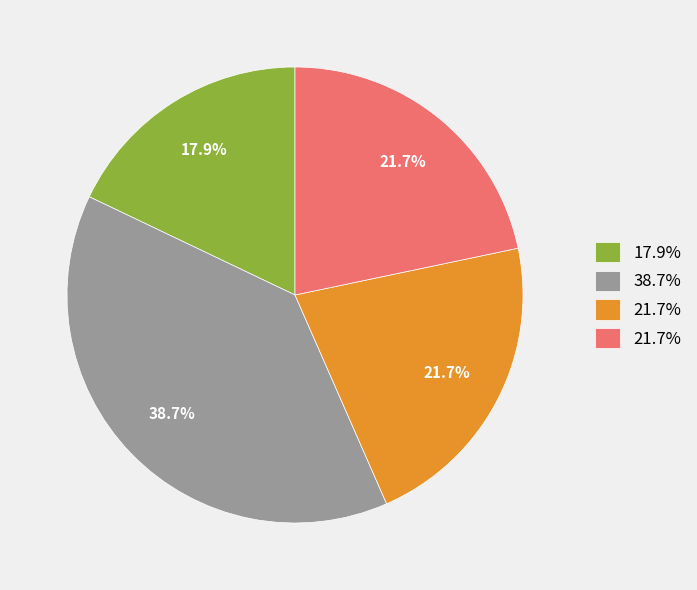

Is there any slice that represents more than half of the pie?

No